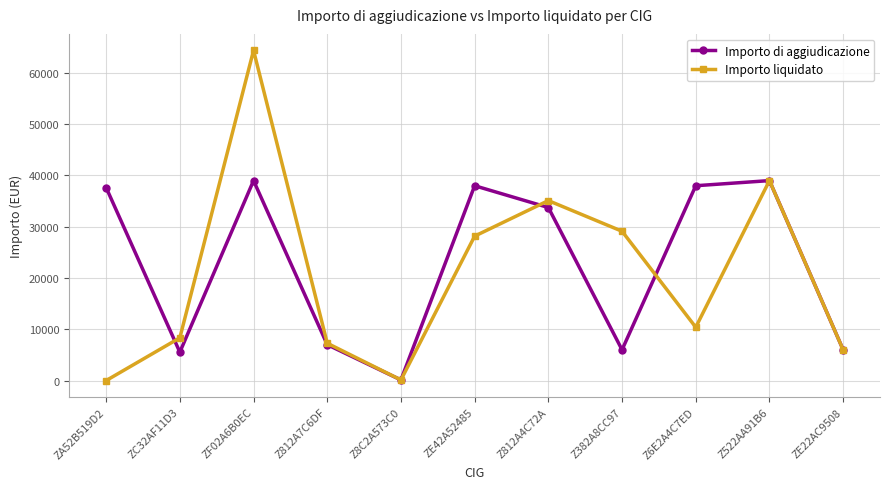

What is the label of the 11th point from the left?

ZE22AC9508